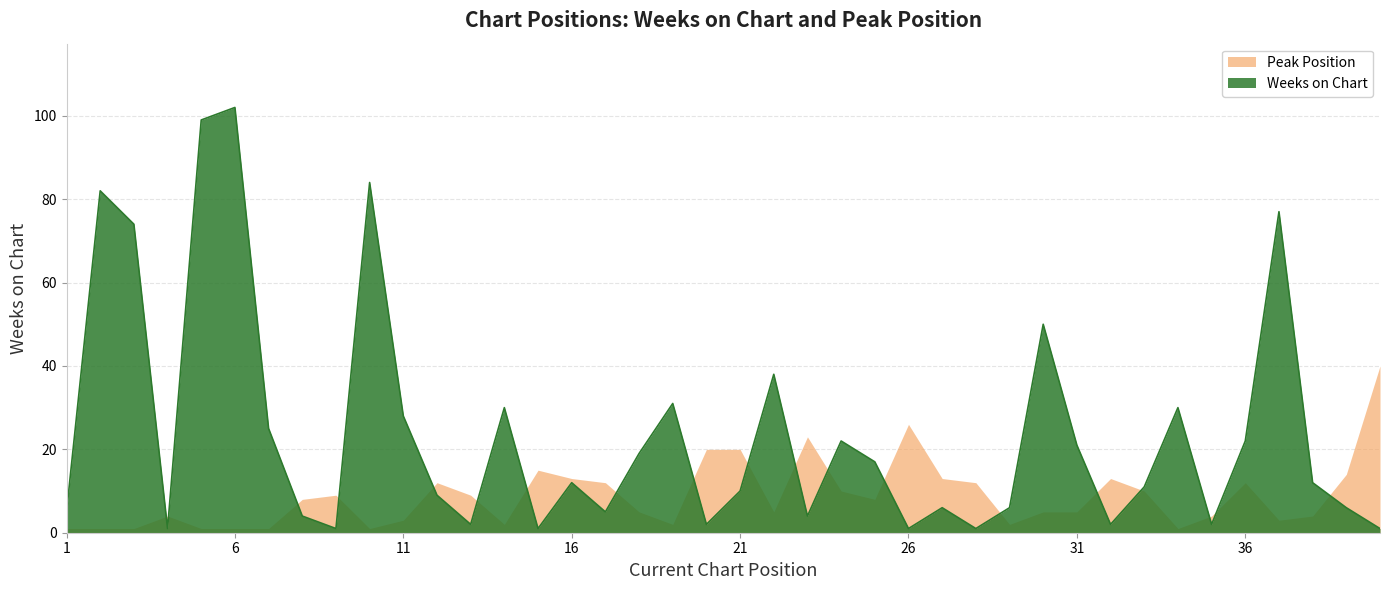

The chart shows a value of 3 at 16. True or false?

False